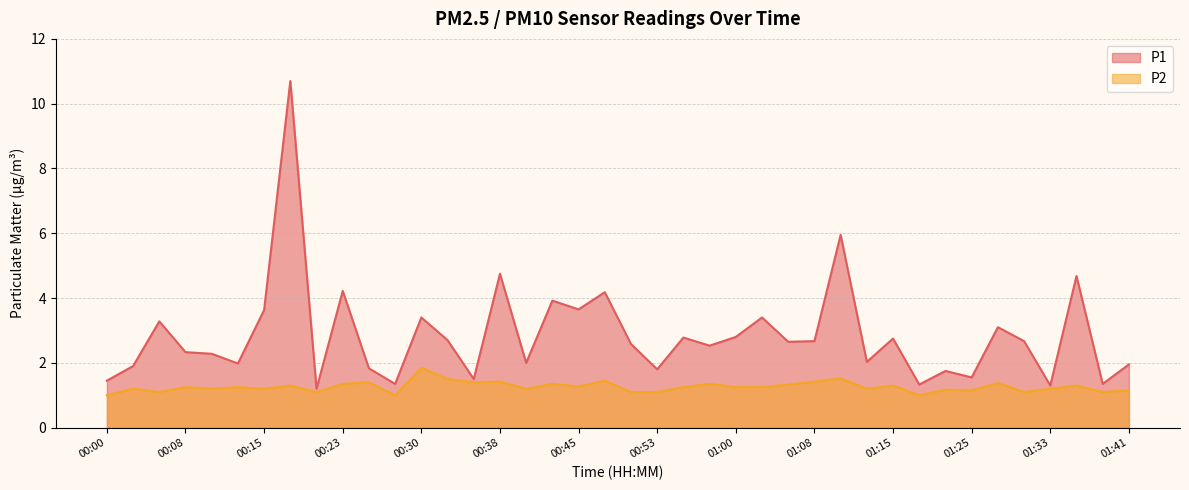

Reading left to right, transcribe all the data shown in this chart.

P1: 1.4	1.9	3.3	2.3	2.3	2.0	3.6	10.7	1.2	4.2	1.8	1.4	3.4	2.7	1.5	4.8	2.0	3.9	3.6	4.2	2.6	1.8	2.8	2.5	2.8	3.4	2.6	2.7	6.0	2.0	2.8	1.3	1.8	1.6	3.1	2.7	1.3	4.7	1.4	1.9
P2: 1.0	1.2	1.1	1.2	1.2	1.2	1.2	1.3	1.1	1.4	1.4	1.0	1.9	1.5	1.4	1.4	1.2	1.4	1.3	1.4	1.1	1.1	1.2	1.4	1.2	1.2	1.3	1.4	1.5	1.2	1.3	1.0	1.2	1.1	1.4	1.1	1.2	1.3	1.1	1.1